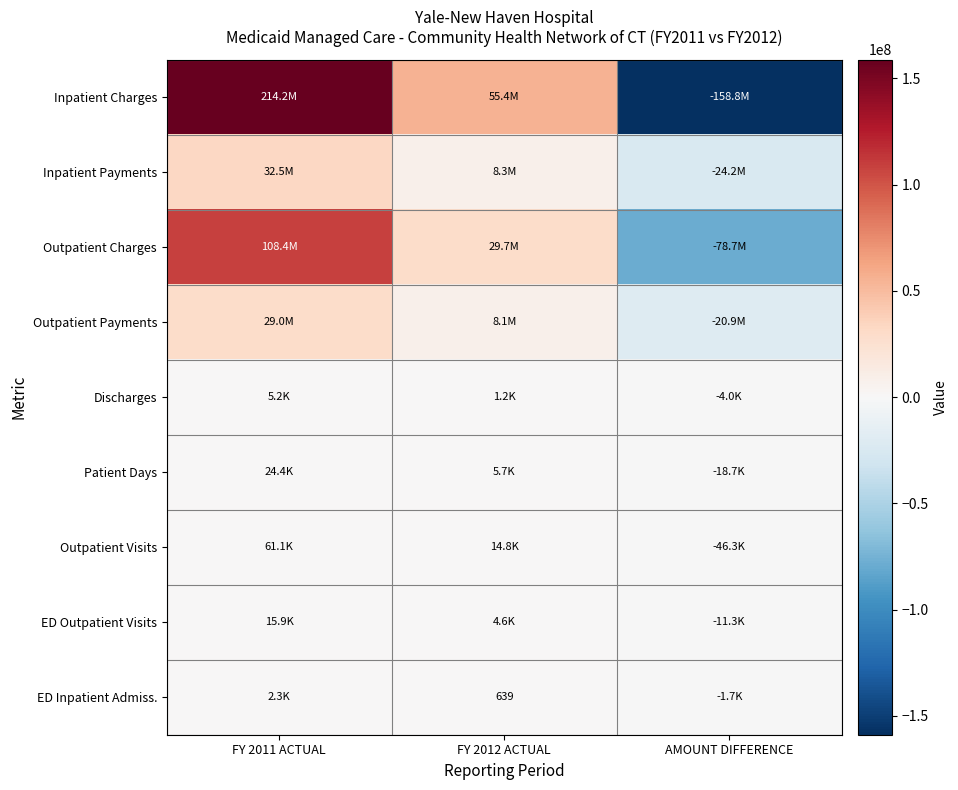

What is the difference between the second highest and minimum values in the Outpatient Visits series?

61055